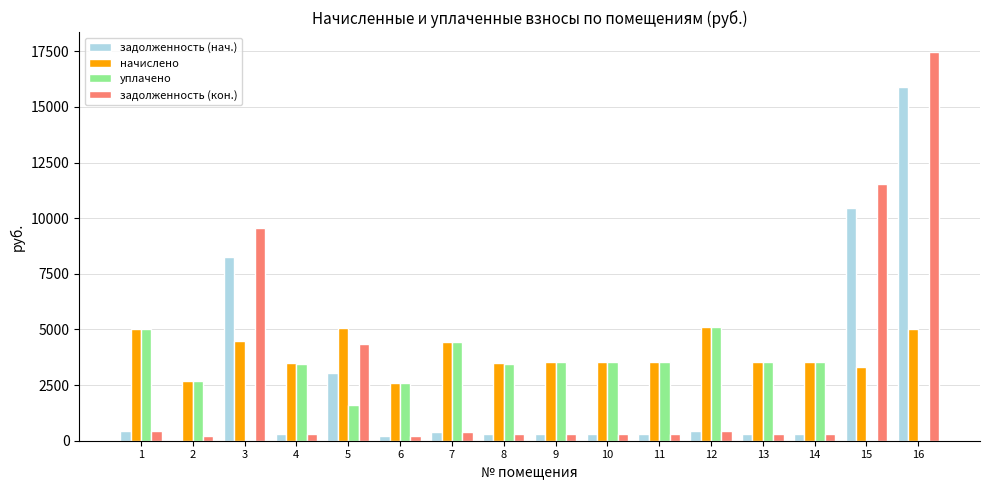

Where is задолженность (нач.) nearest to the value 7949?

3